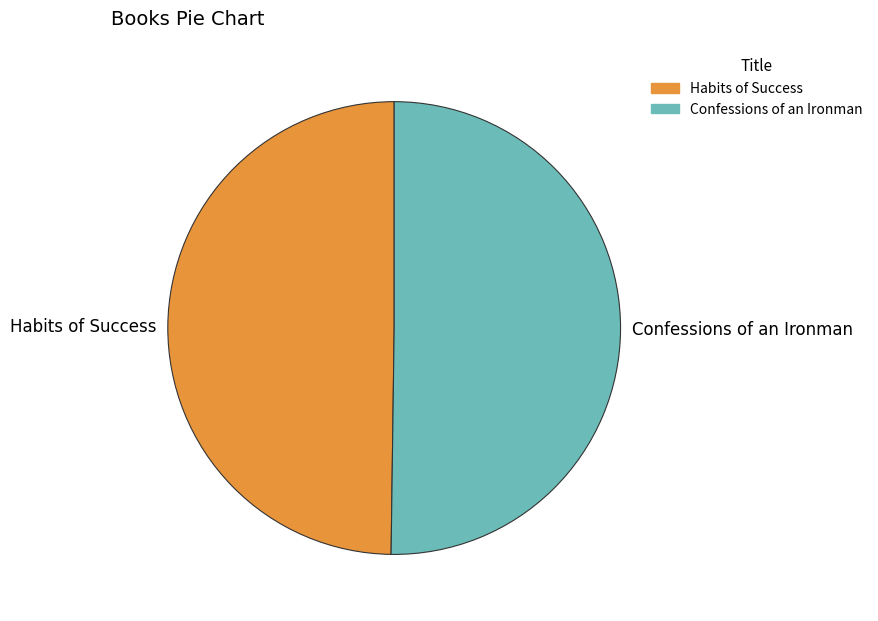

What is the ratio of the value at Habits of Success to the value at Confessions of an Ironman?

1.0